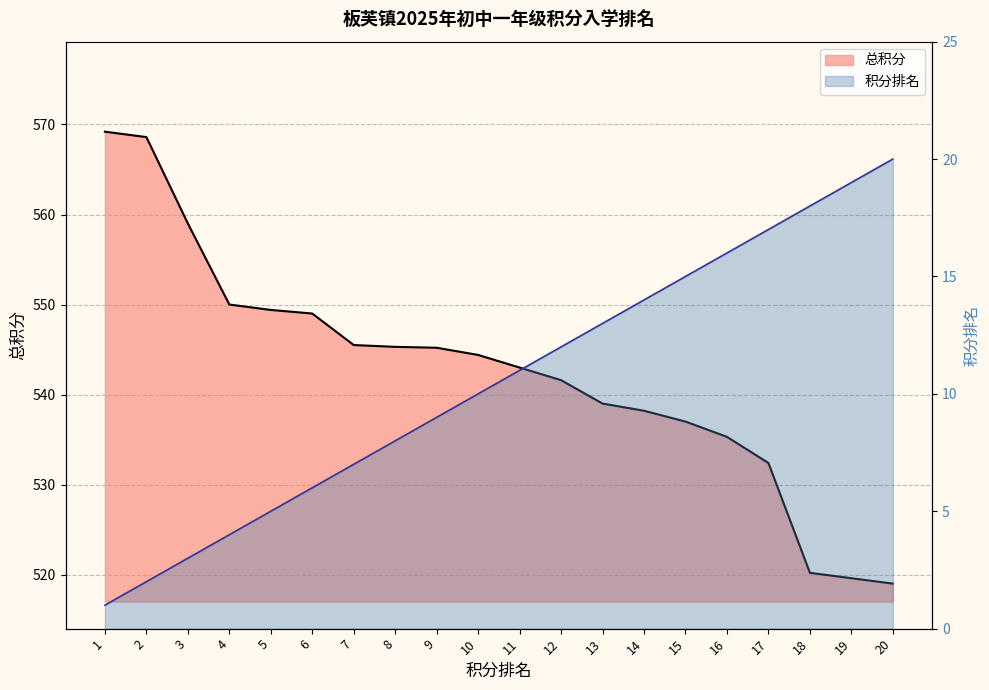

What is the greatest value displayed?

569.2